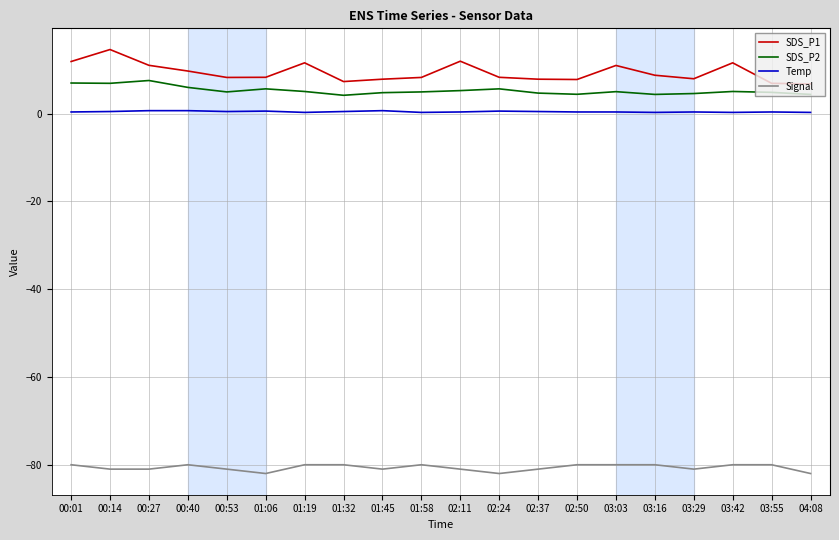

True or false: SDS_P2 has a value of 6.0 at 00:40.

True